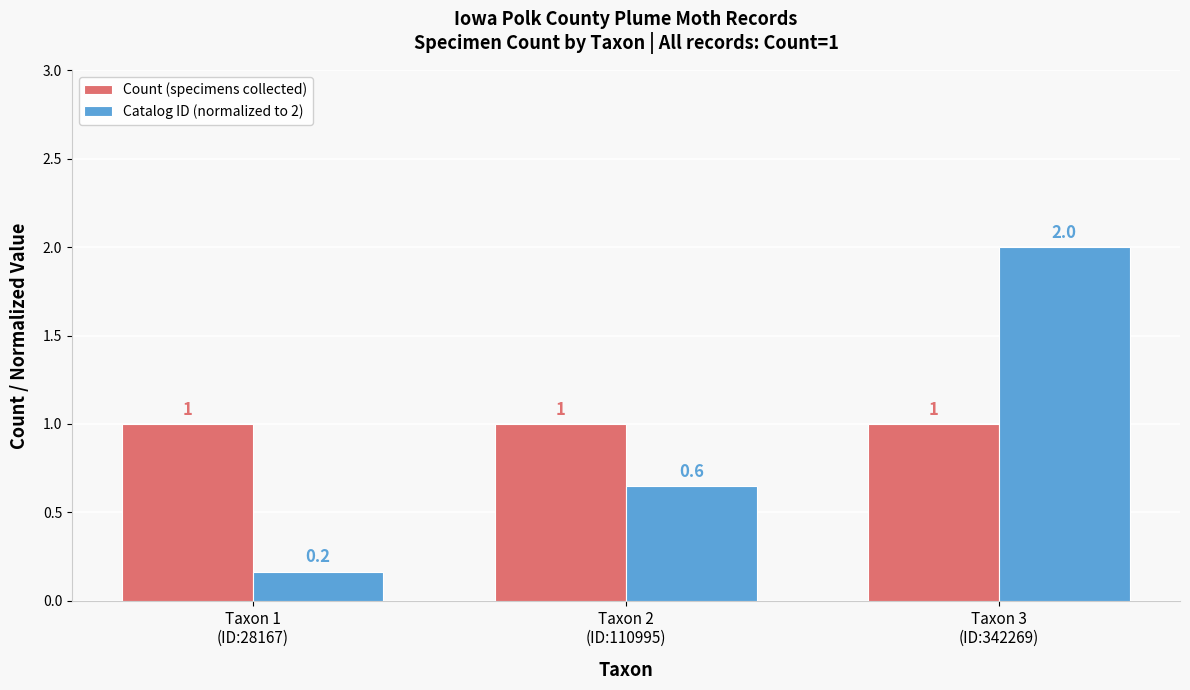

True or false: Count (specimens collected) has a value of 1.0 at Taxon 2
(ID:110995).

True